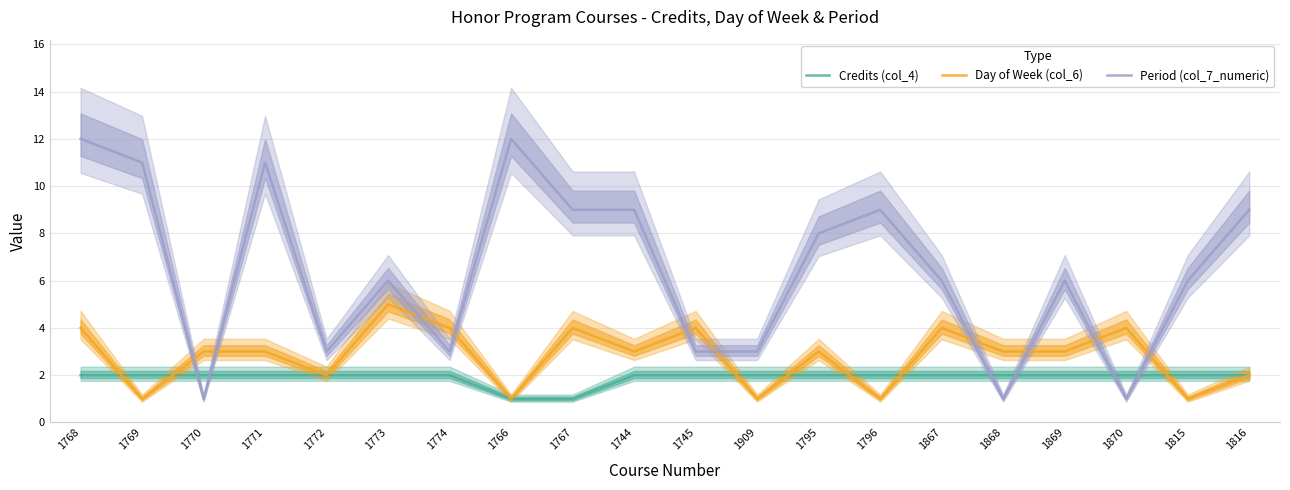

What are all the series names shown in the legend?

Credits (col_4), Day of Week (col_6), Period (col_7_numeric)